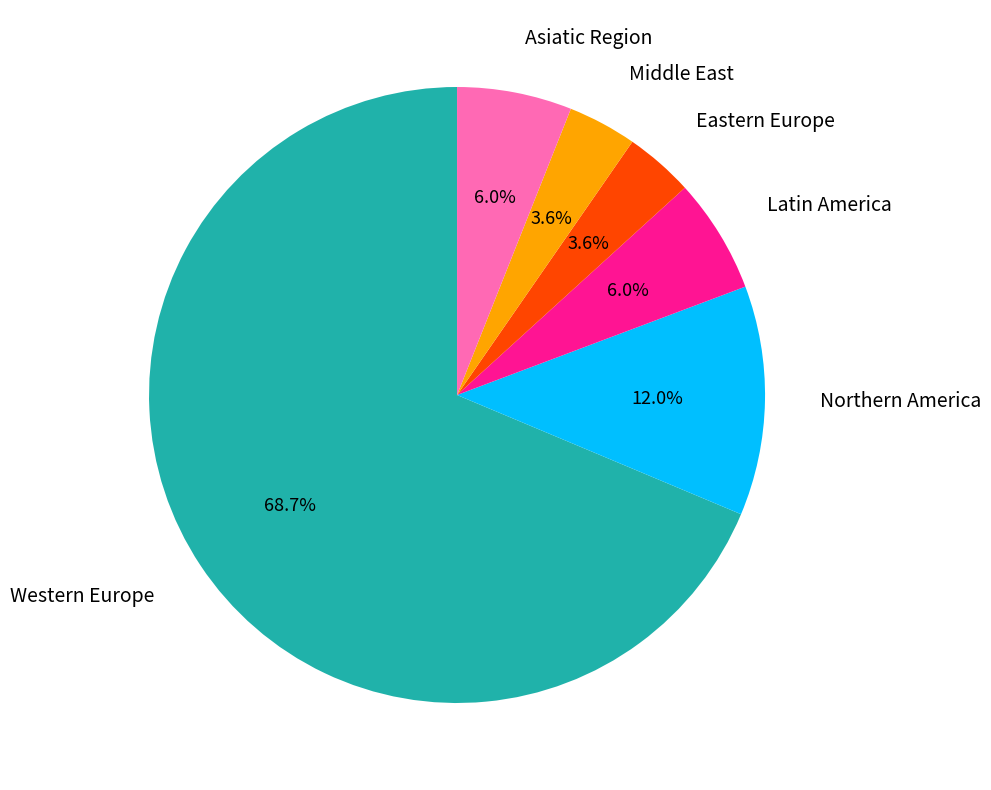

Which category has the biggest portion of the pie?

Western Europe